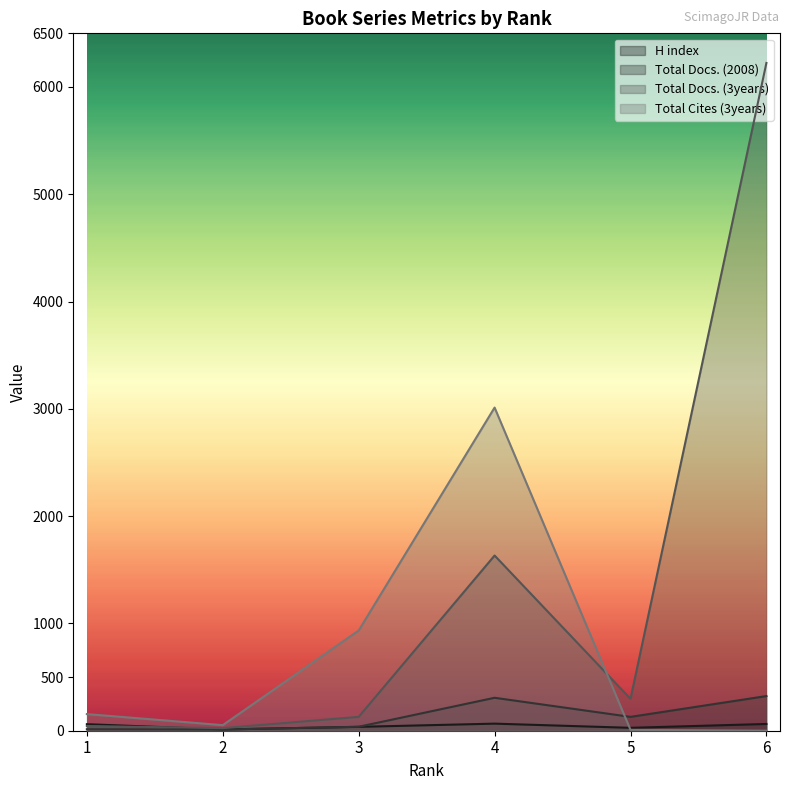

How many categories are shown in the chart?

6